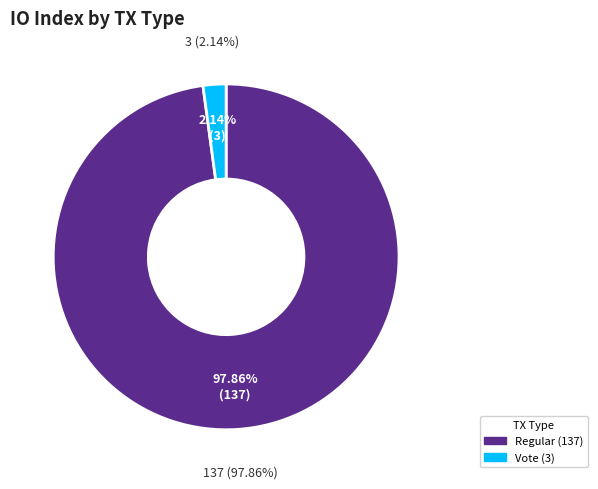

Rank the categories by value from highest to lowest.

Regular (137), Vote (3)